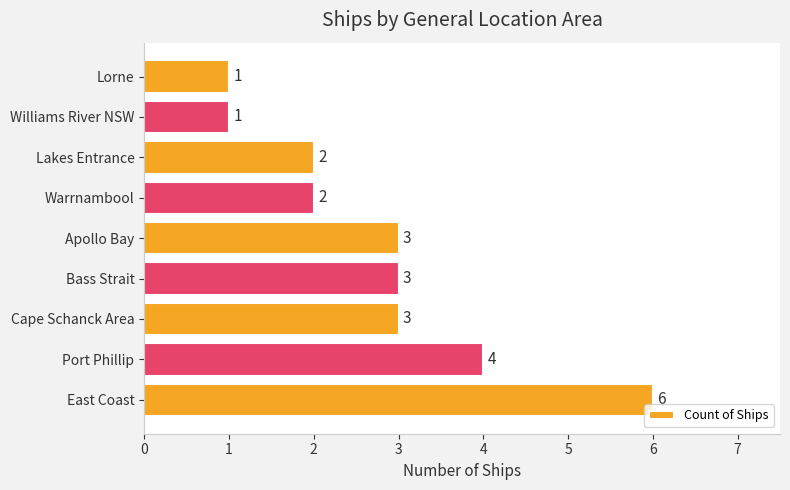

What is the change in value from East Coast to Cape Schanck Area?

-3